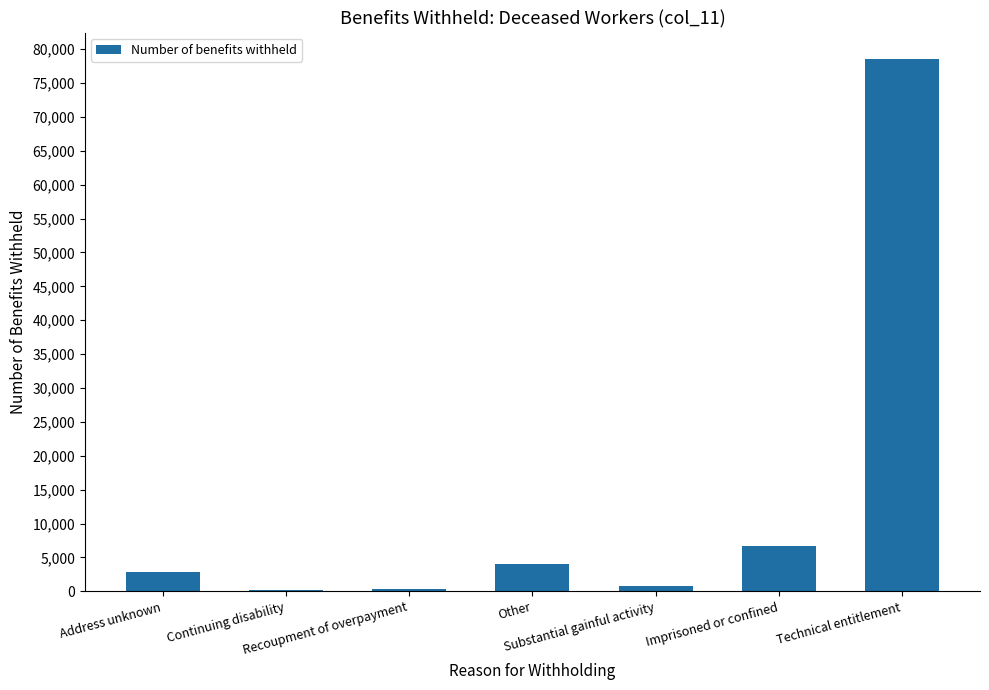

At which label is the value closest to 39373?

Imprisoned or confined